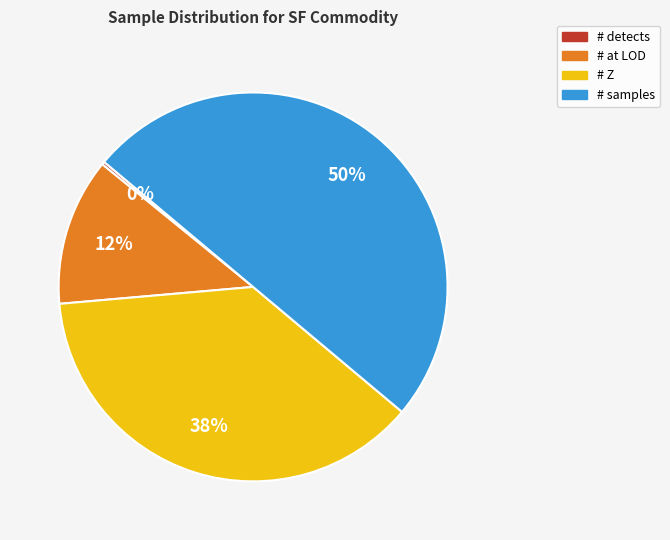

To the nearest percent, what is the difference between the largest and smallest slice percentages?

50%